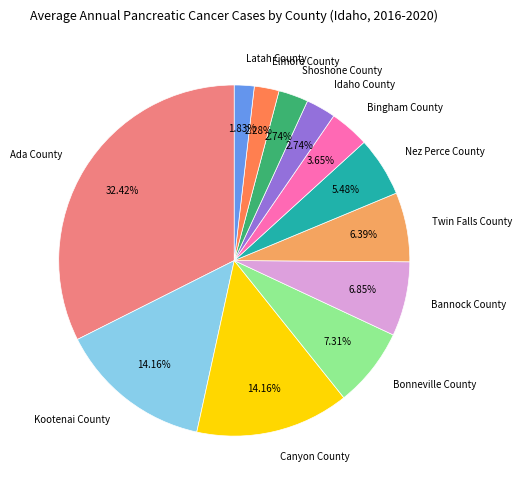

Combined, do Nez Perce County and Bonneville County account for over 50%?

No